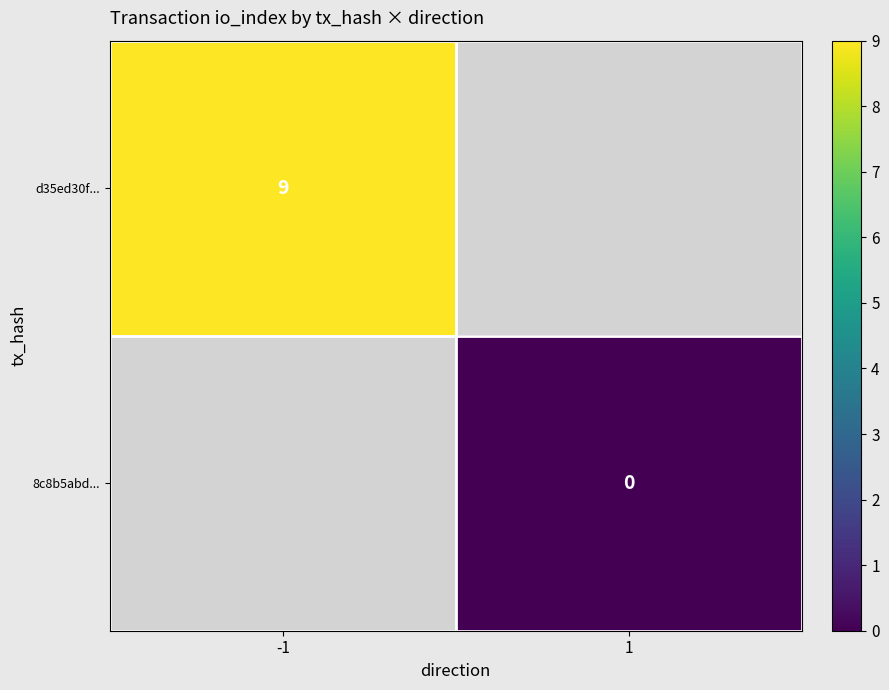

The d35ed30f... series shows 9 at -1. True or false?

True